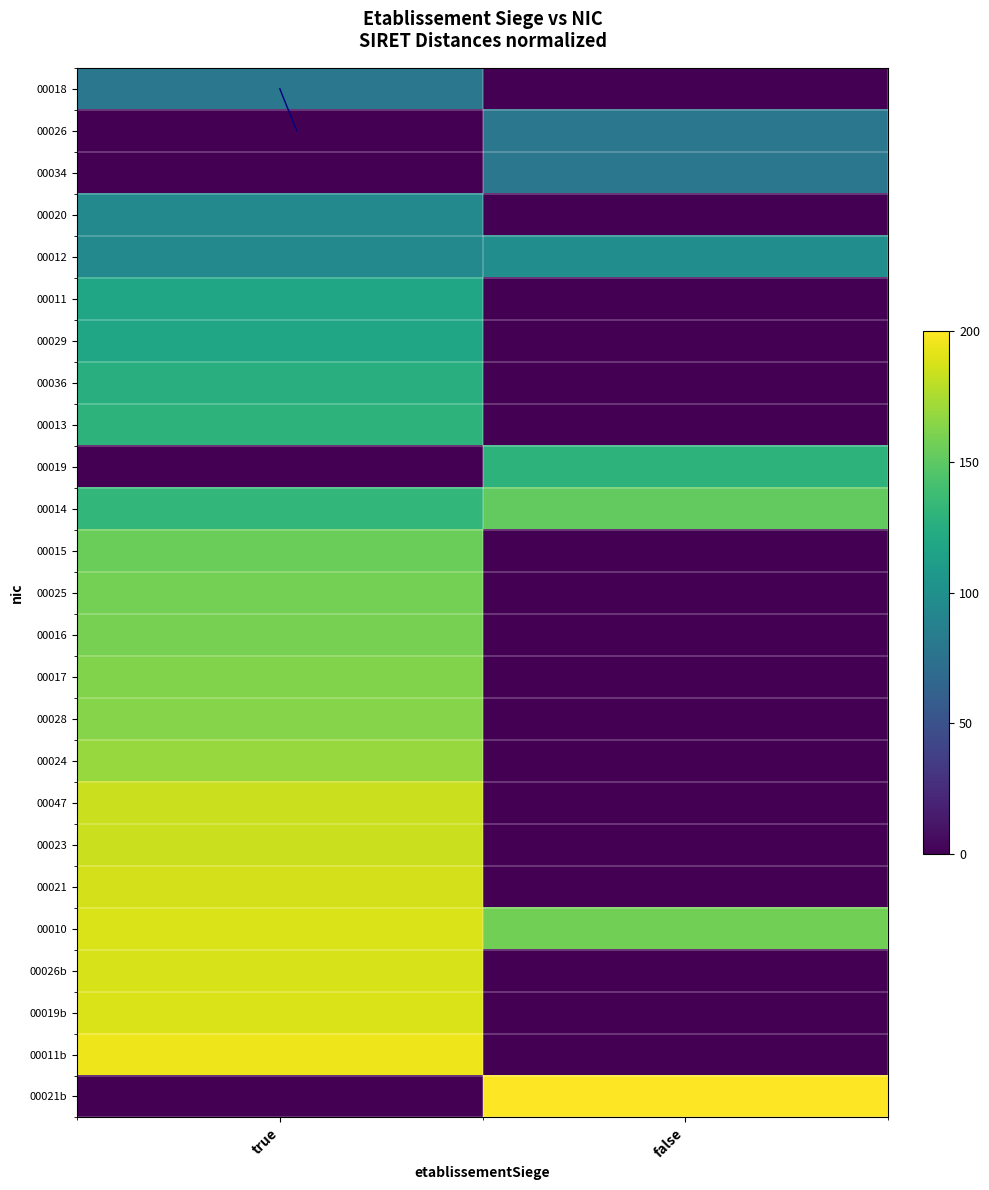

At which category is the sum across all series the highest?

true